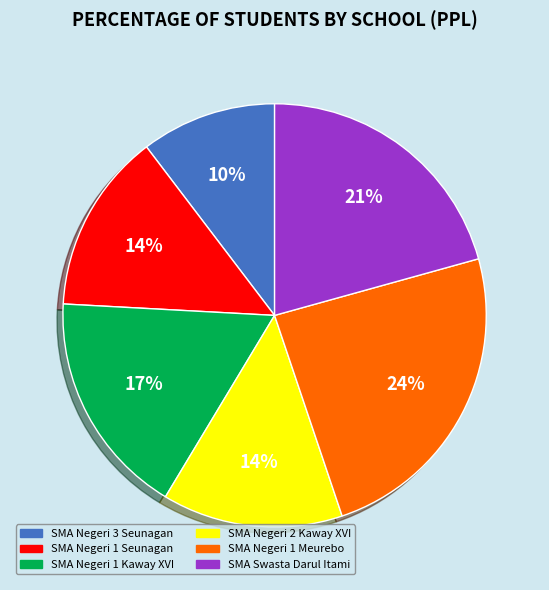

How many slices are in this pie chart?

6